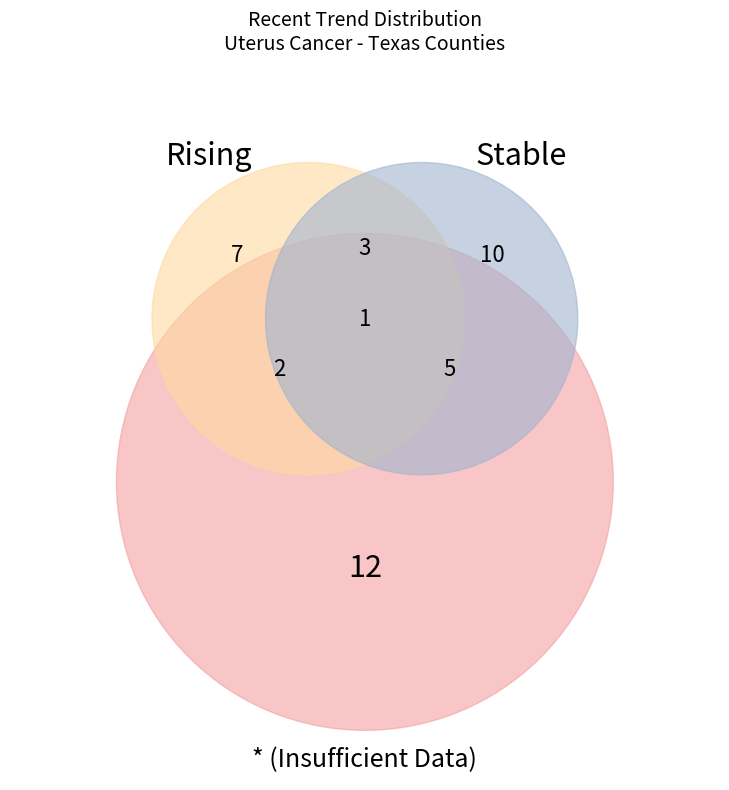

What percentage is NOT represented by other?

71.0%